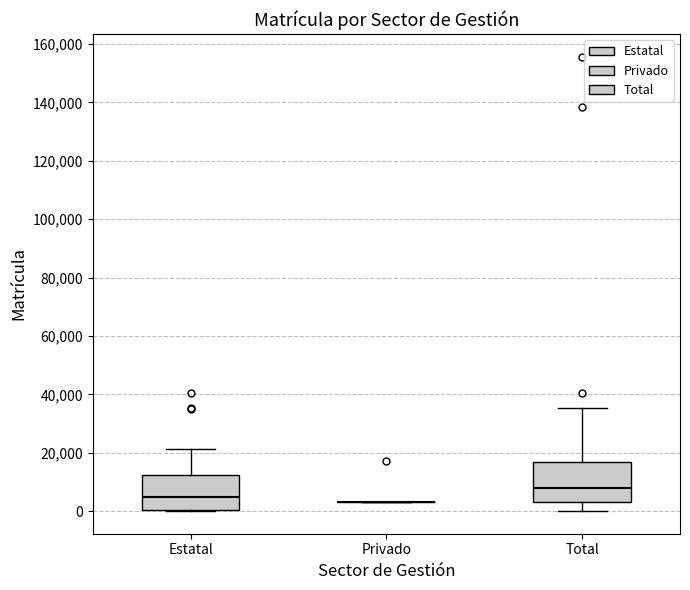

Where is the lower edge of the box for Estatal on the y-axis? The values are not printed on the chart, so give them approximately, as read against the axis.

0